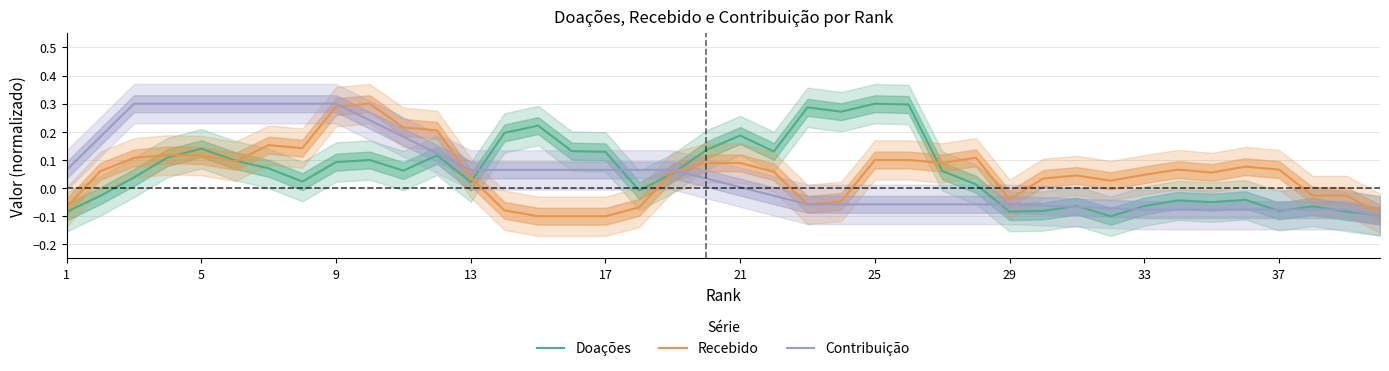

What is the maximum value for Recebido?

0.3